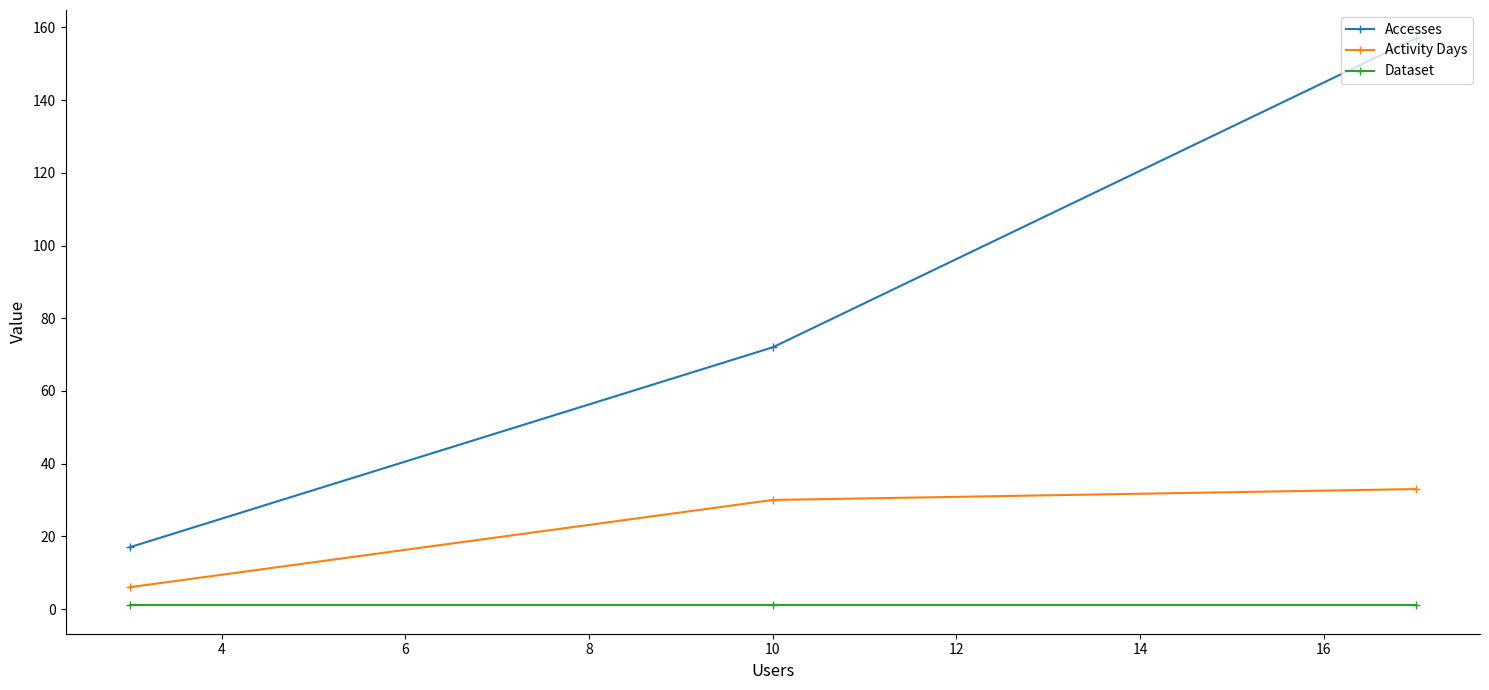

What is the greatest value displayed?

157